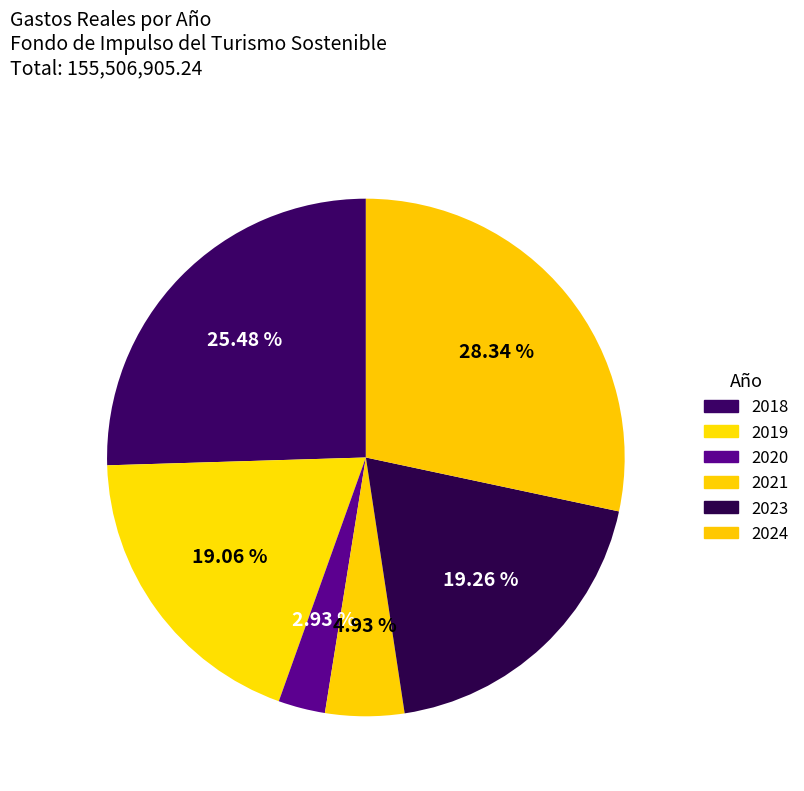

Is there a majority slice in this chart?

No